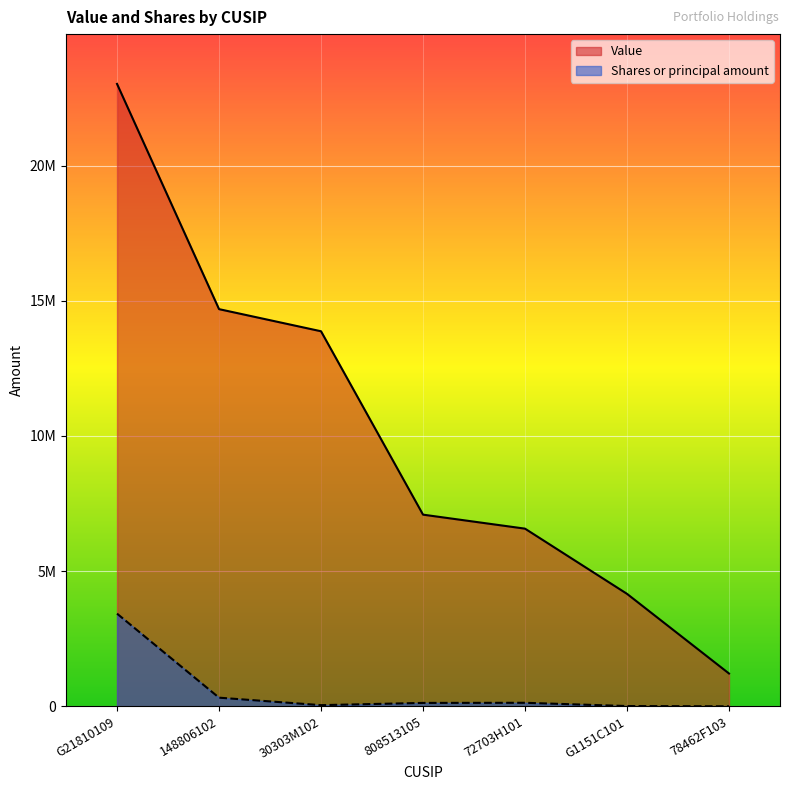

At which category does Shares or principal amount reach its first local valley?

30303M102